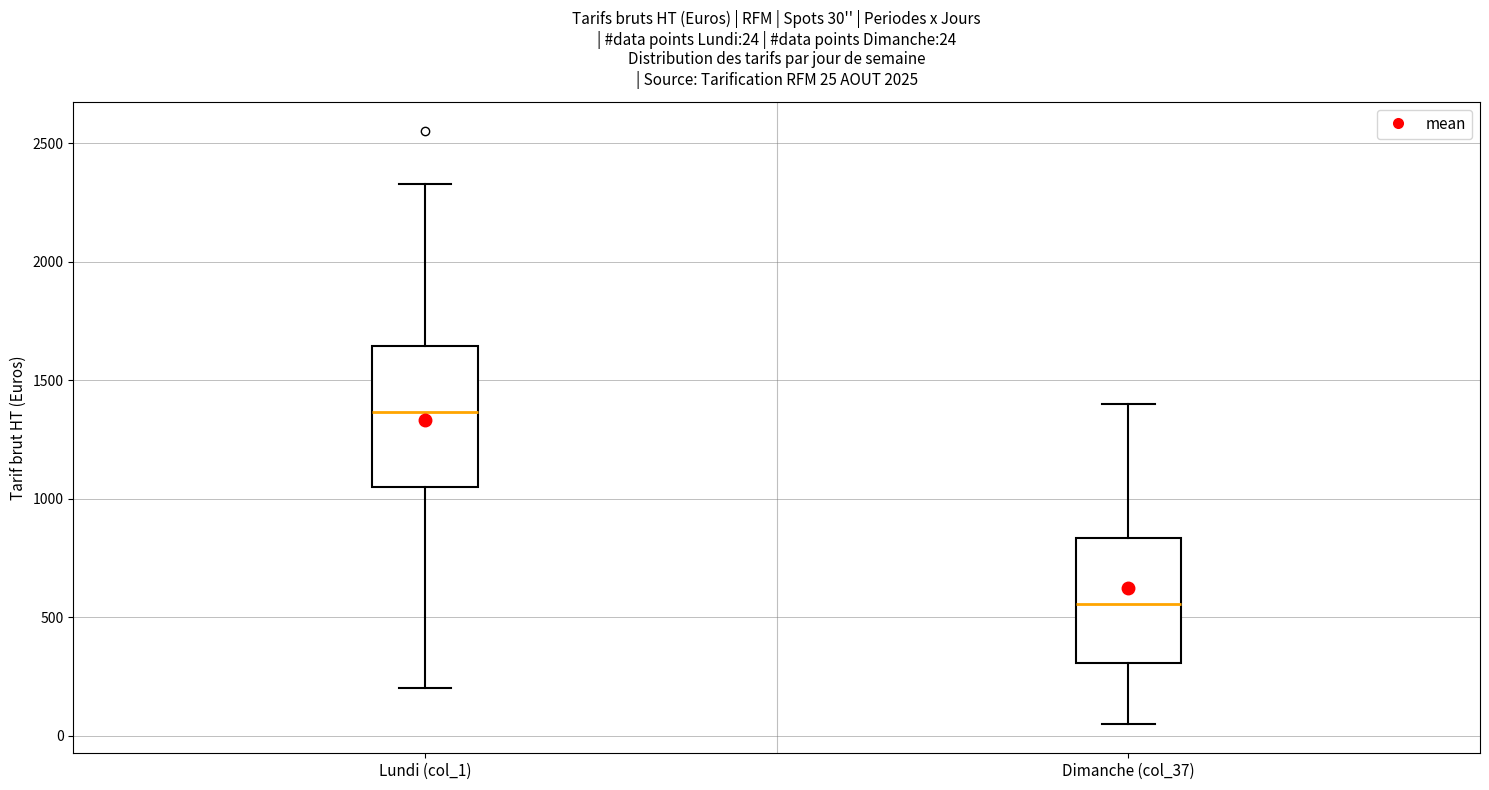

Which box's median line is the lowest?

Dimanche (col_37)